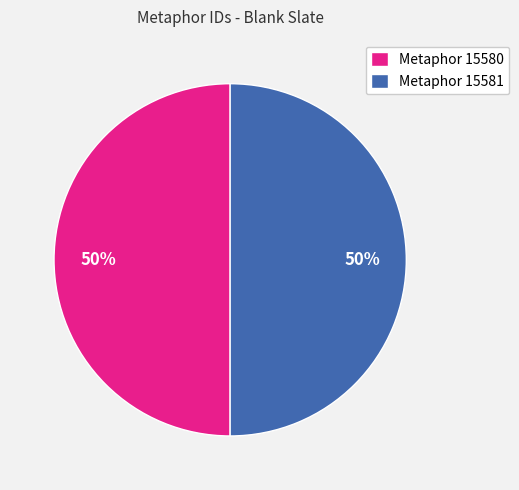

Do Metaphor 15581 and Metaphor 15580 together represent more than half of the pie?

Yes